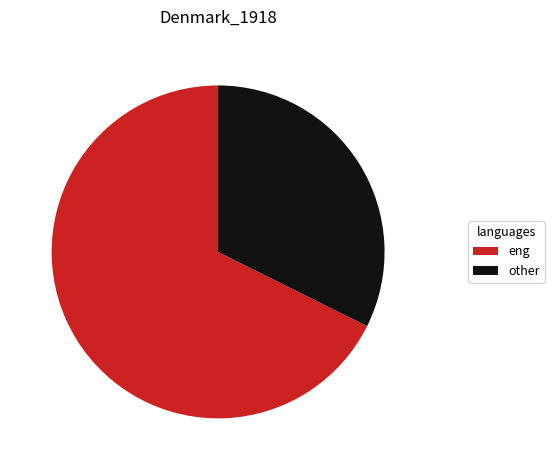

How many slices are in this pie chart?

2